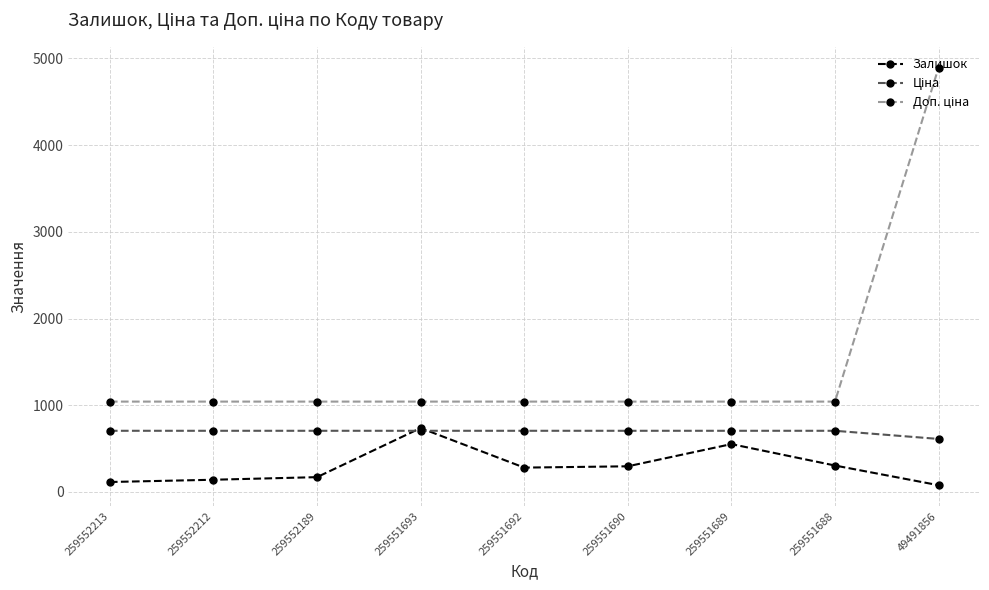

What is the maximum value shown in the chart?

4892.6